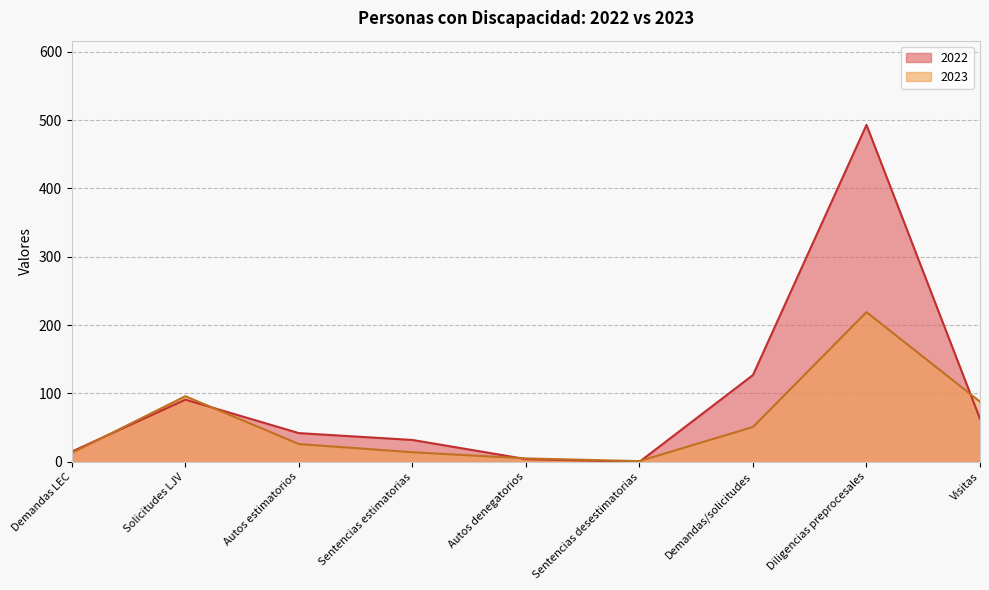

What is the label of the 2nd point from the right?

Diligencias preprocesales